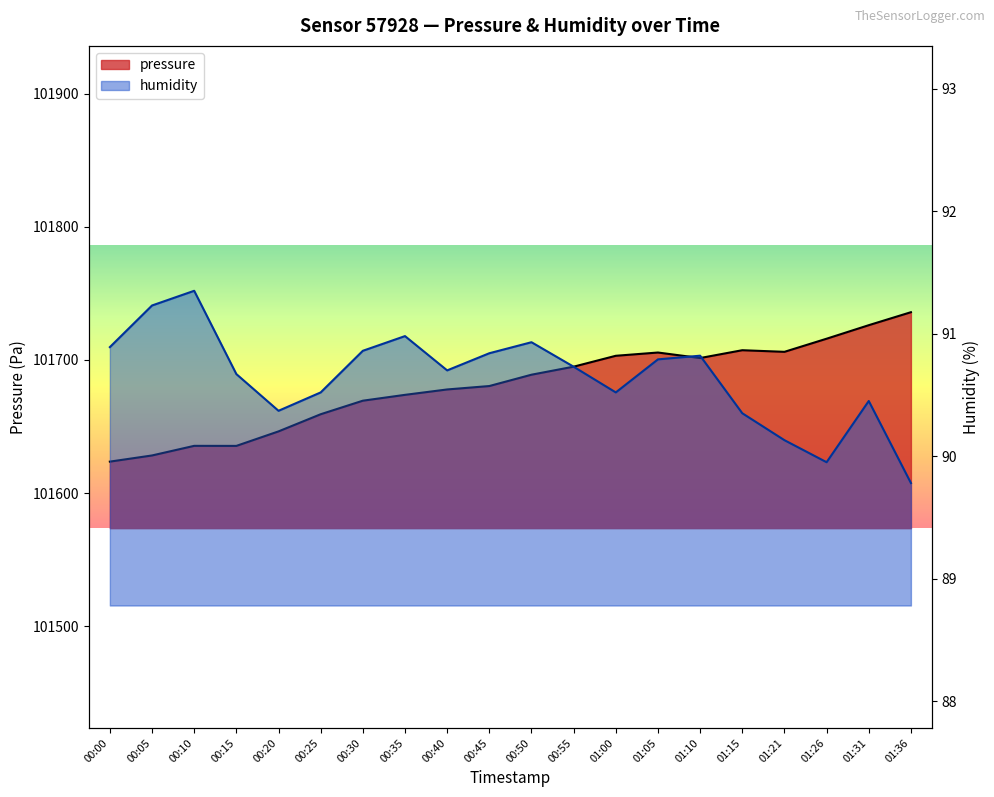

Which has a higher value, 00:35 or 00:40?

00:40